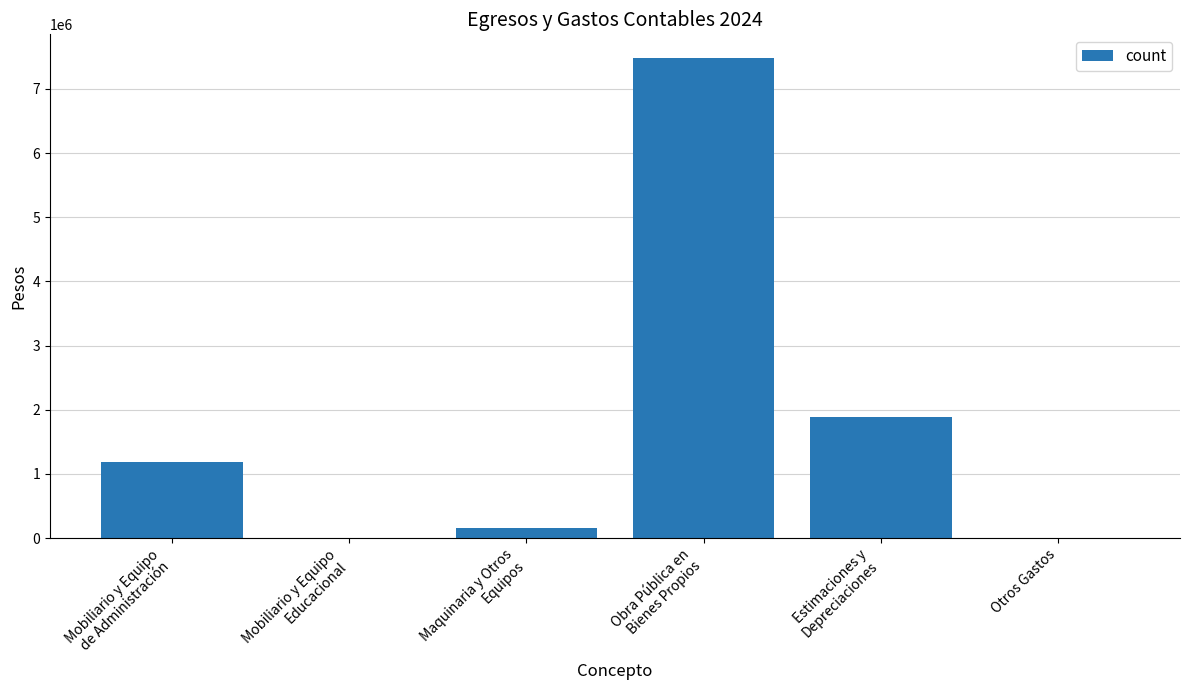

What is the sum of the values at Mobiliario y Equipo
Educacional and Mobiliario y Equipo
de Administración?

1184977.1